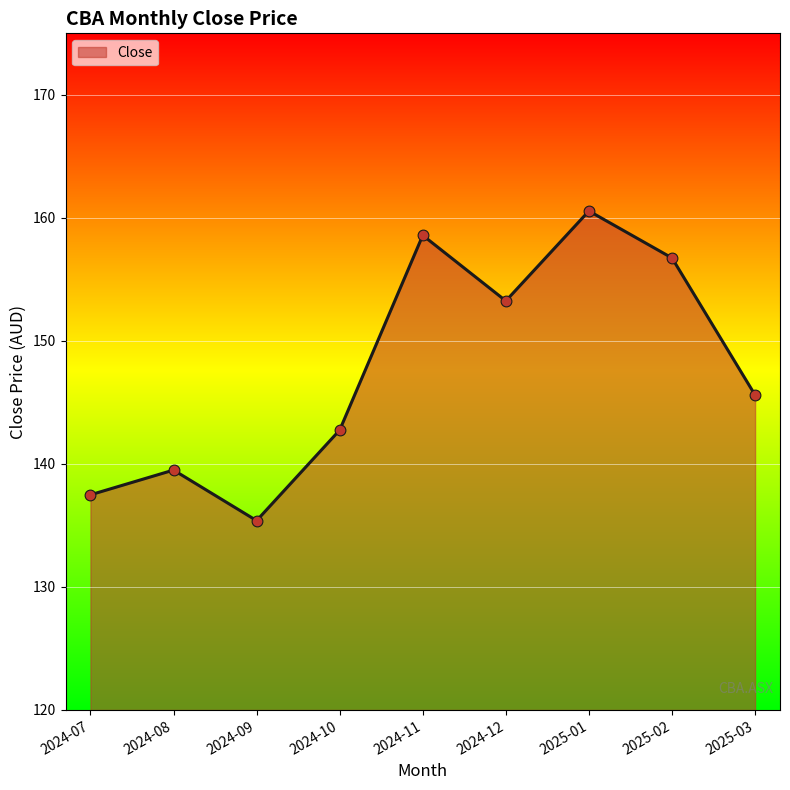

What is the change in value from 2024-09 to 2024-10?

+7.4